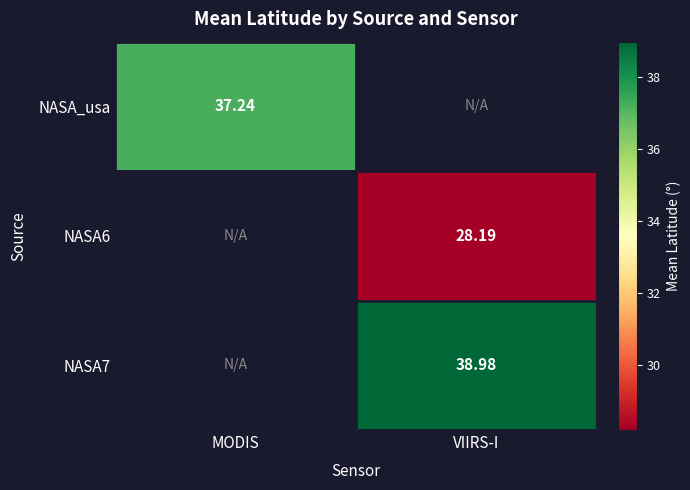

Is the value of NASA7 at VIIRS-I greater than the value of NASA_usa at MODIS?

Yes